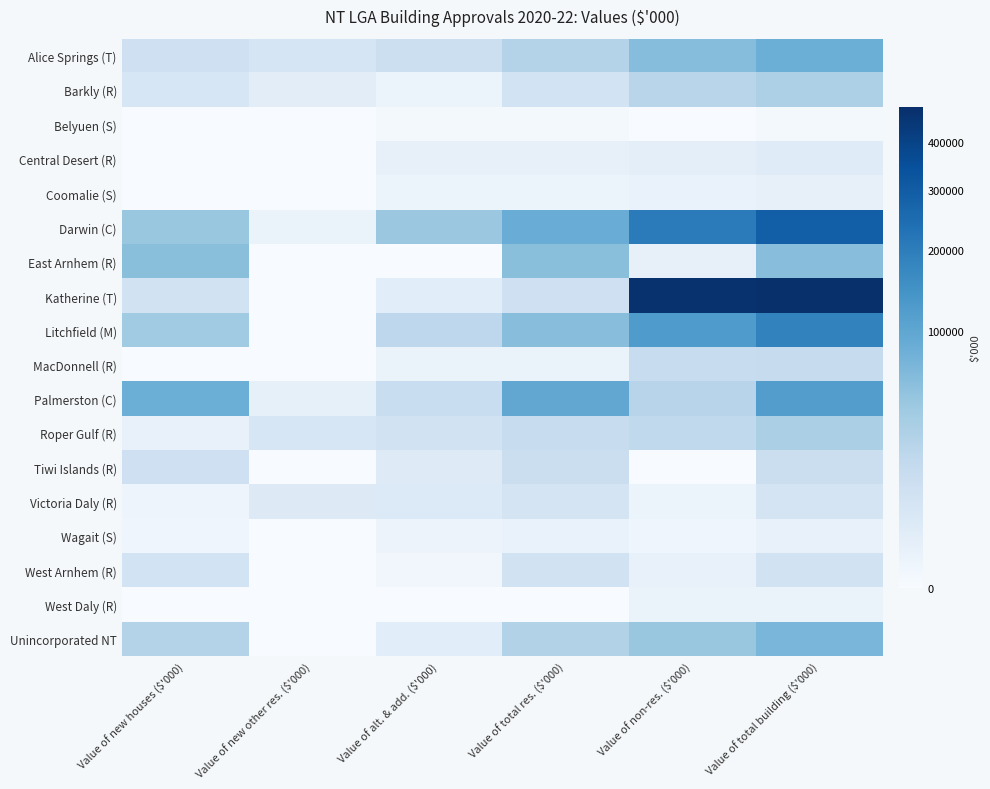

At how many categories does at least one series exceed 152657?

2